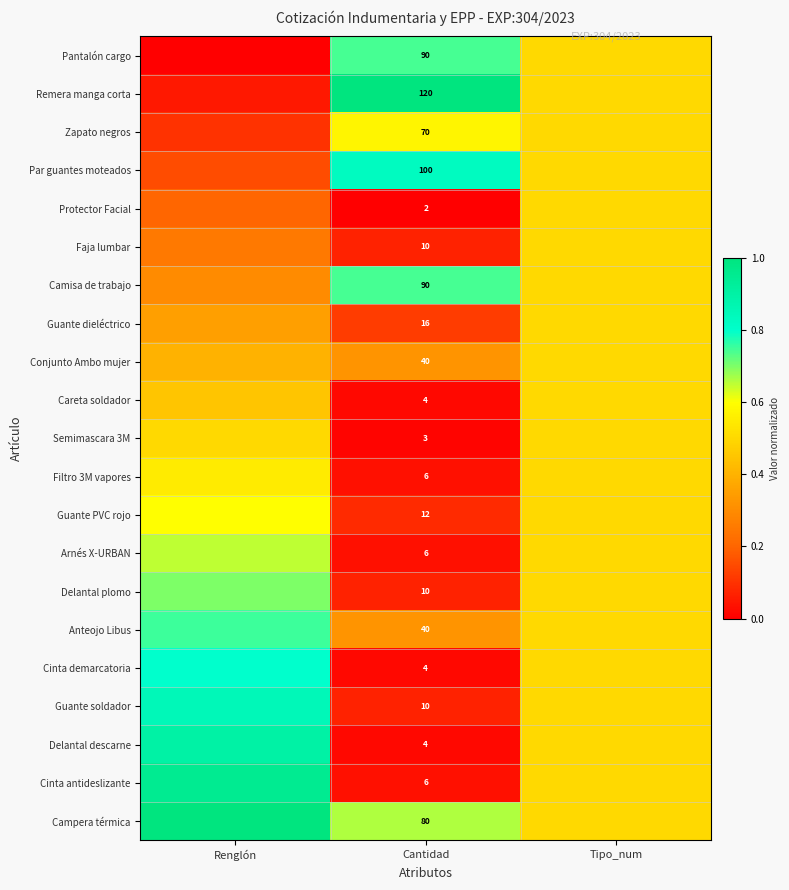

Is it true that Protector Facial equals 0.0 at Cantidad?

True